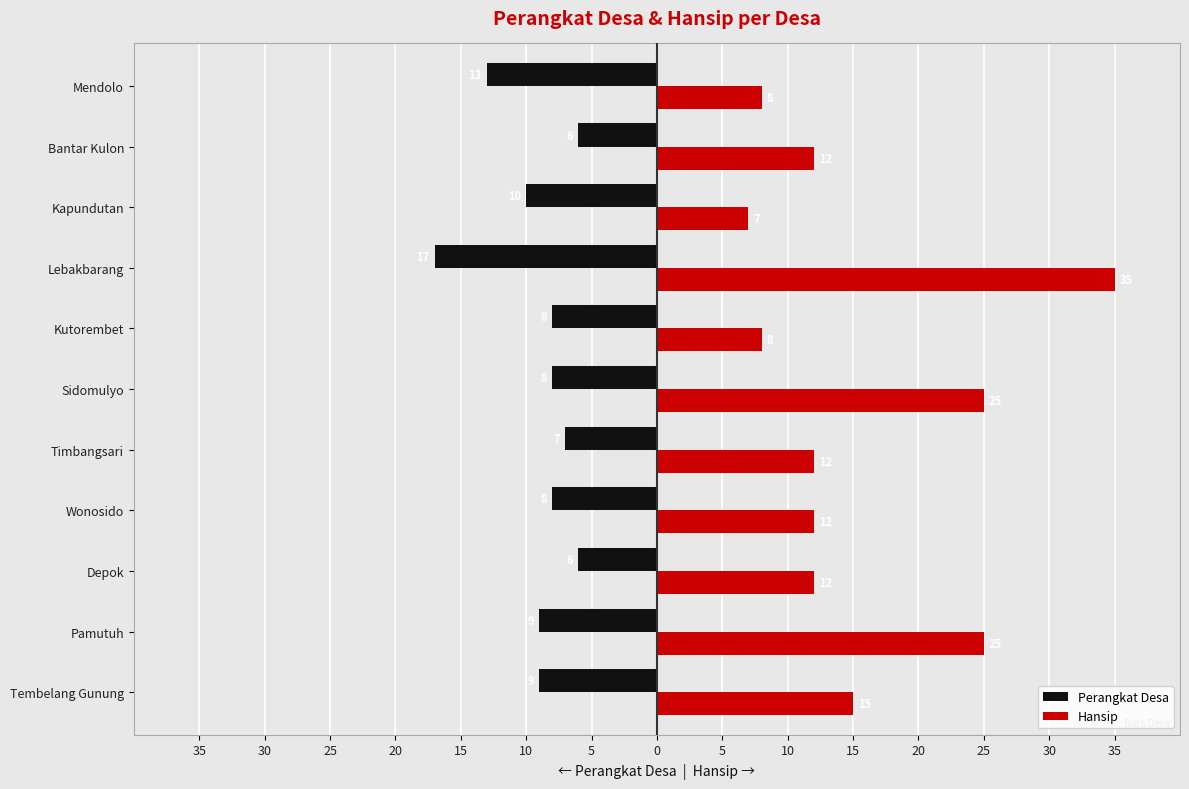

What are all the series names shown in the legend?

Perangkat Desa, Hansip